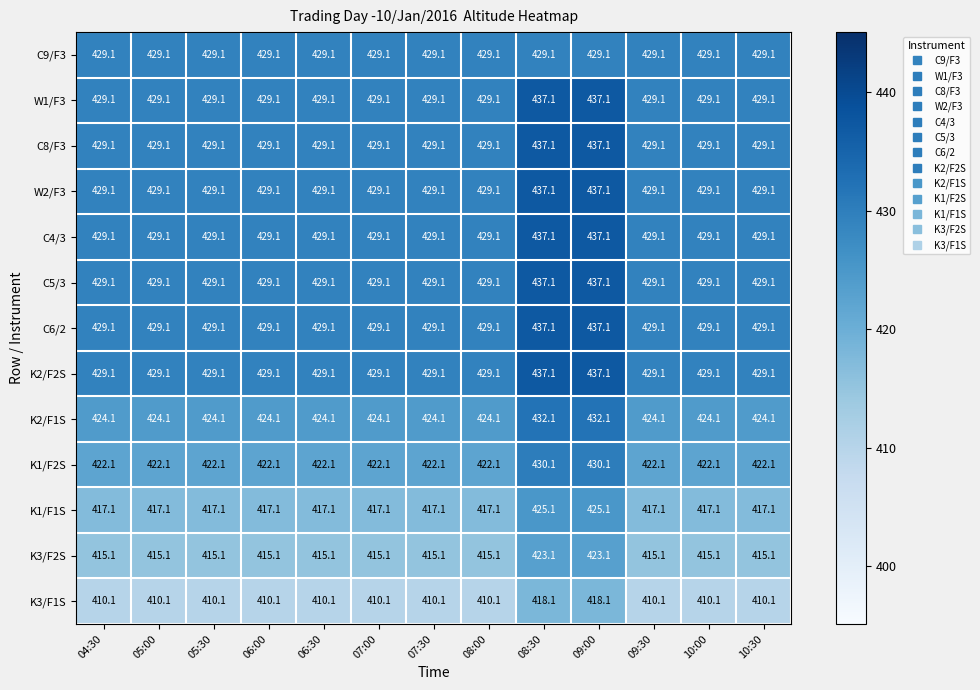

How many categories are shown in the chart?

13